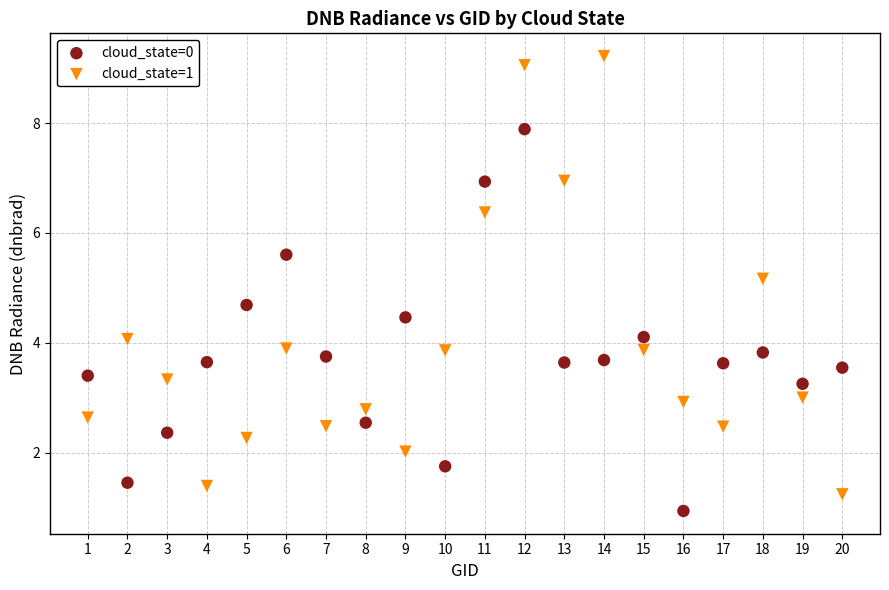

Which series contains the highest Y value?

cloud_state=1